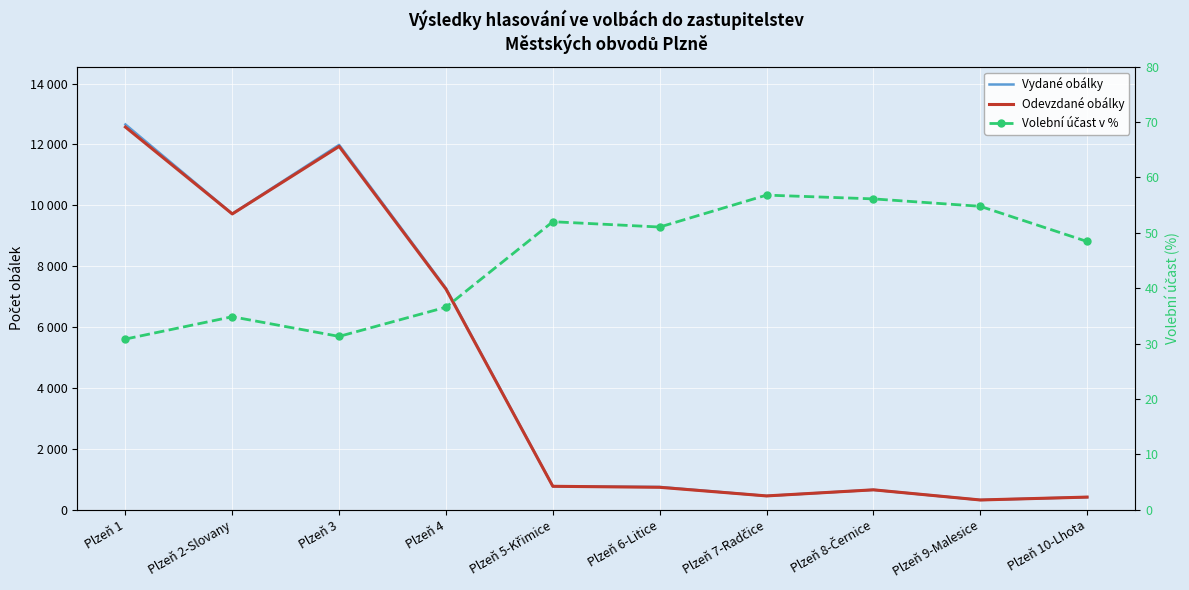

The value of Odevzdané obálky at Plzeň 1 is 6083.9. True or false?

False